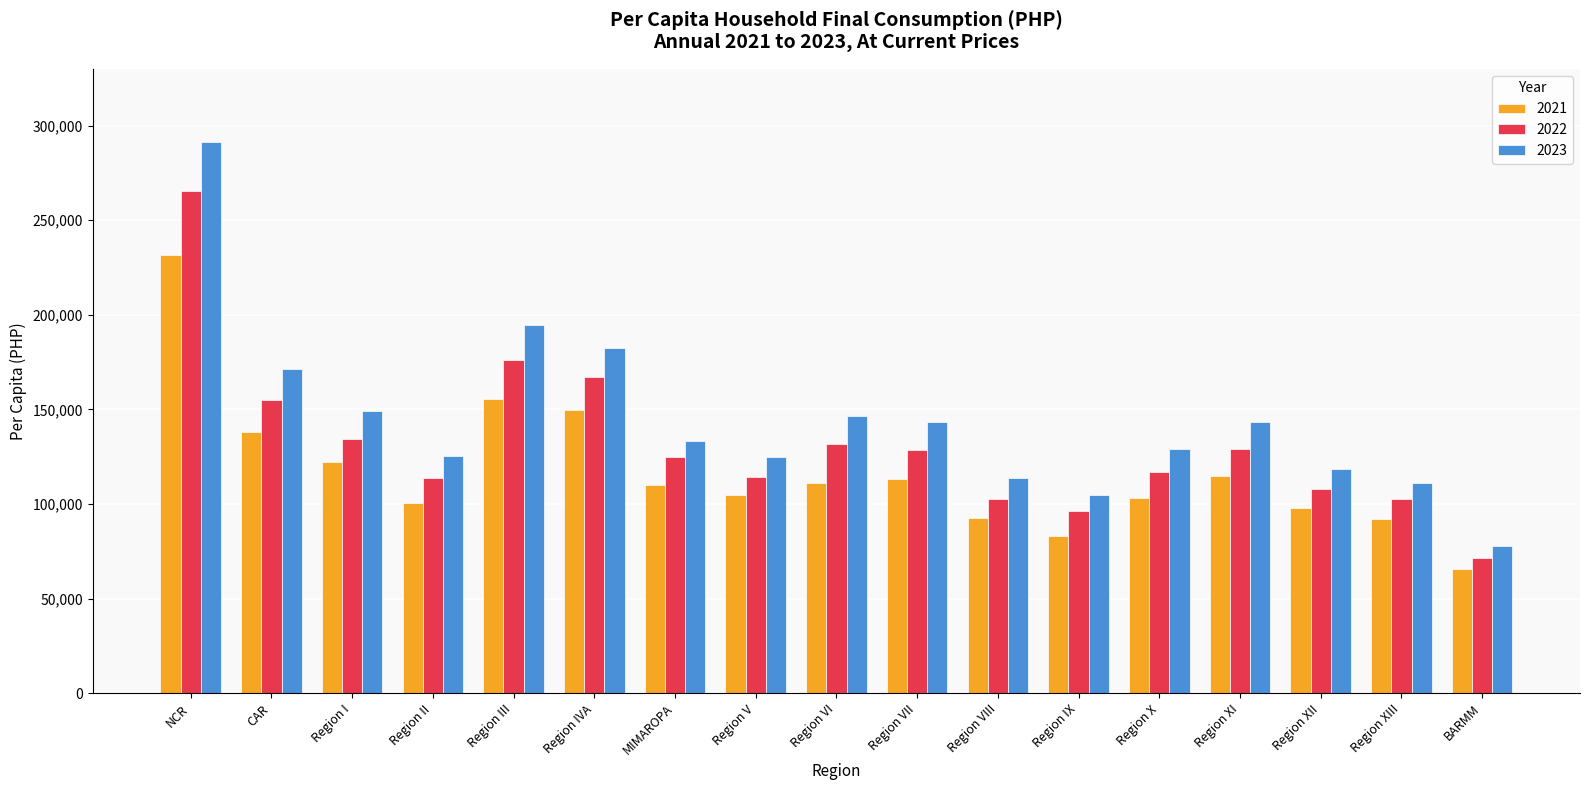

What is the smallest value displayed?

65425.6